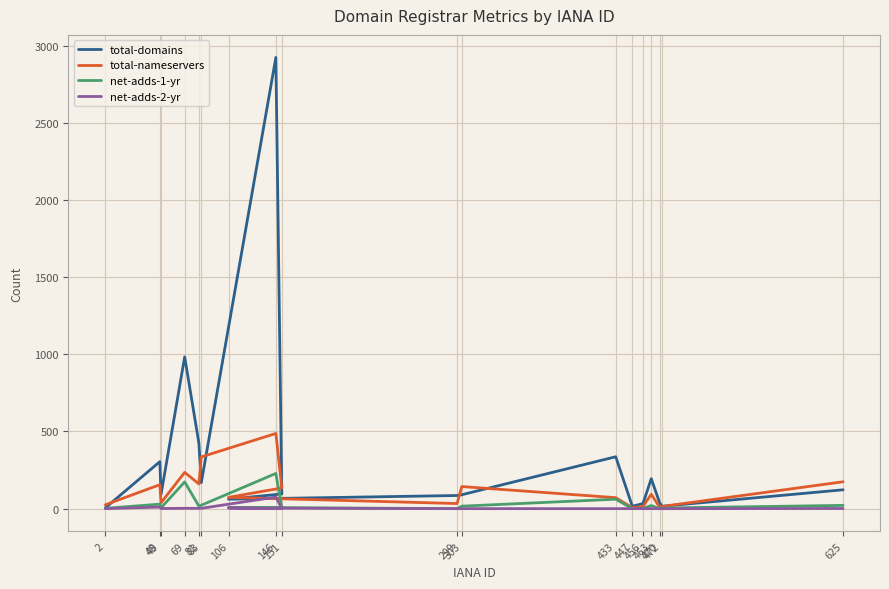

What is the difference between the maximum and minimum values in the total-domains series?

2918